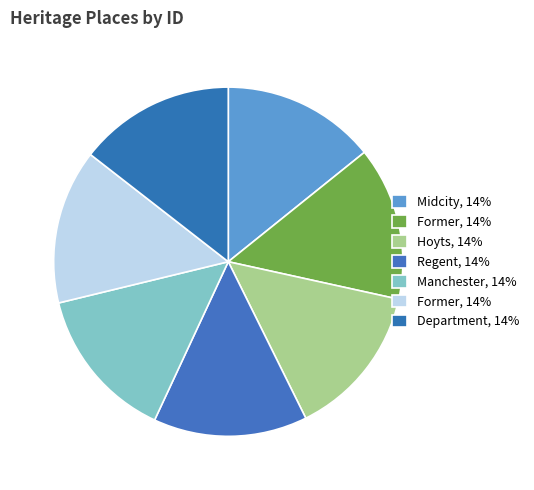

Rank the categories by value from lowest to highest.

Midcity Cinema And Retail Arcade, Former Hoyts De Luxe Cinema, Hoyts Cinema Centre, Regent & Plaza Theatres, Manchester Unity Building, Former Carlton Theatre, Department of Agriculture Annex